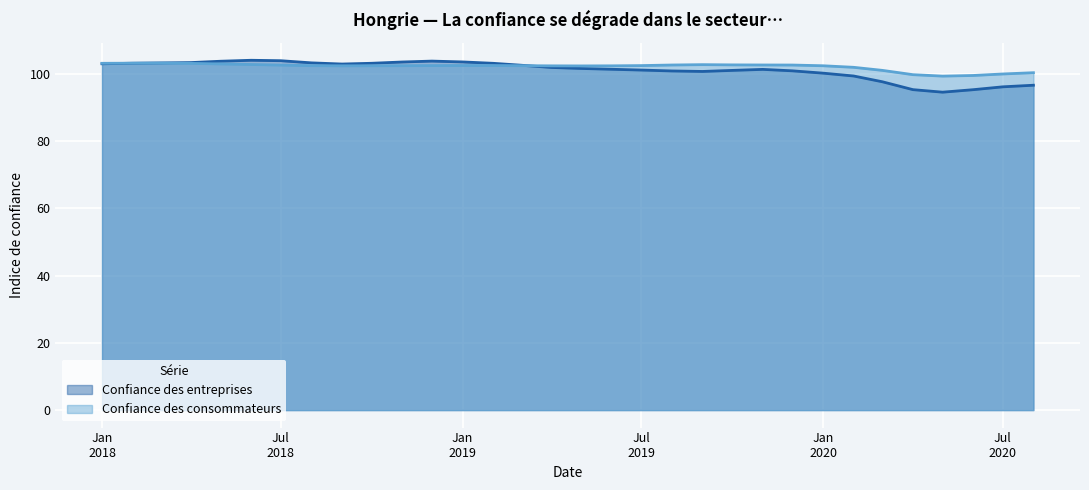

What is the smallest value displayed?

94.6